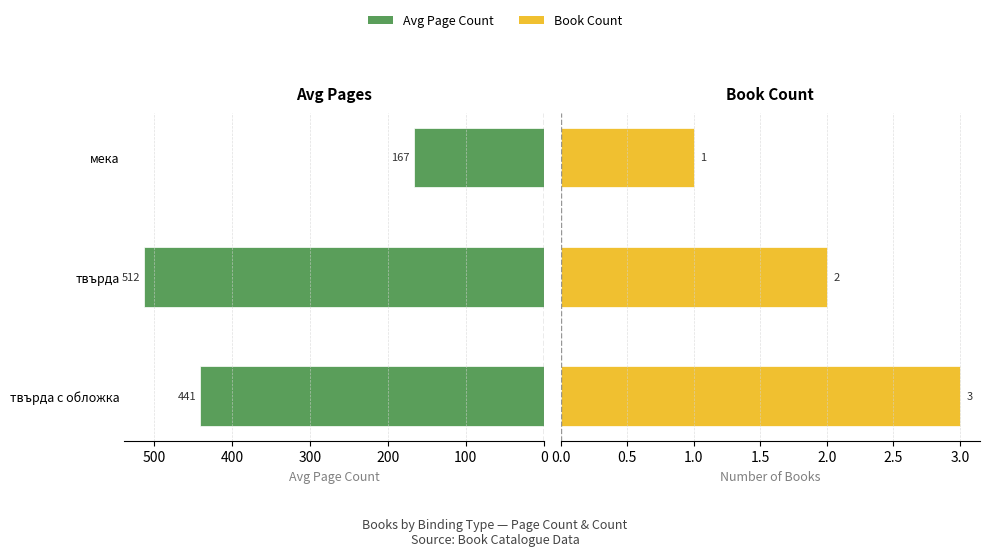

What are all the series names shown in the legend?

Avg Page Count, Book Count